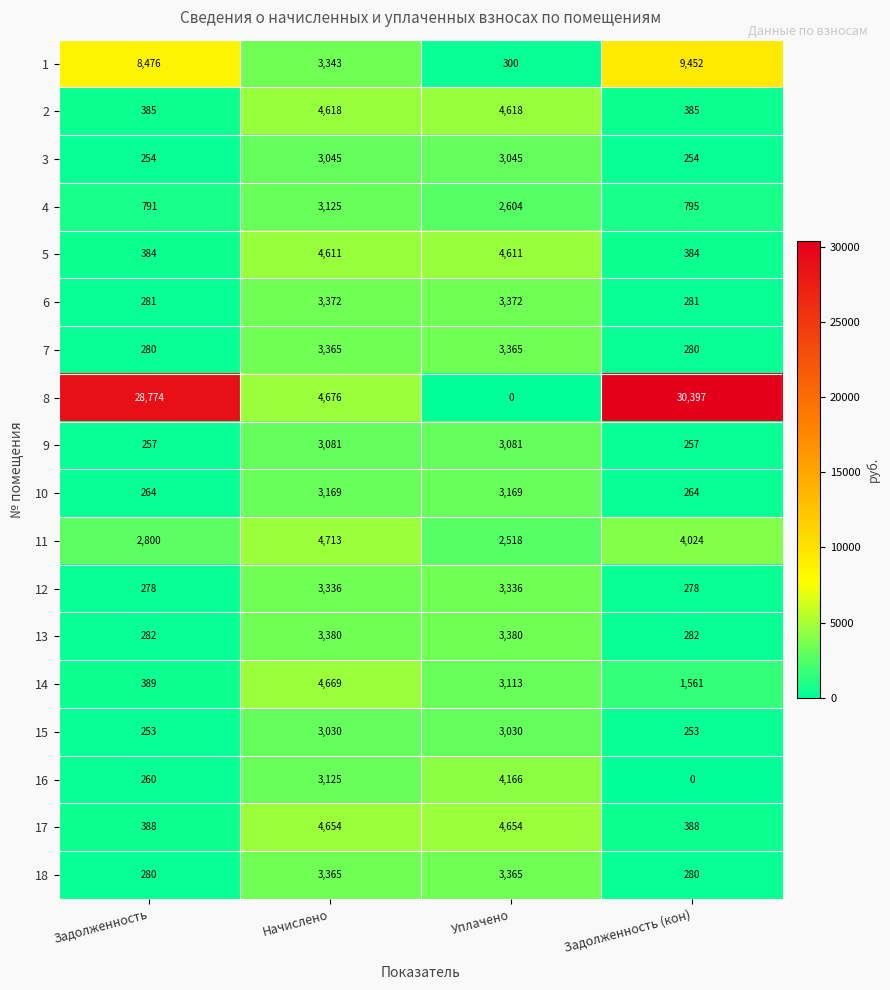

What is the difference between the 3 values at Начислено and Задолженность?

2791